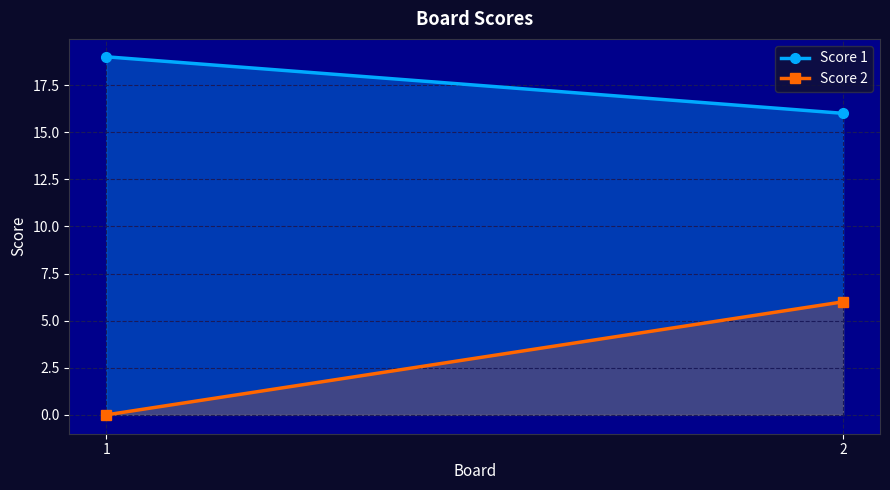

What is the difference between the highest and lowest values at 1?

19